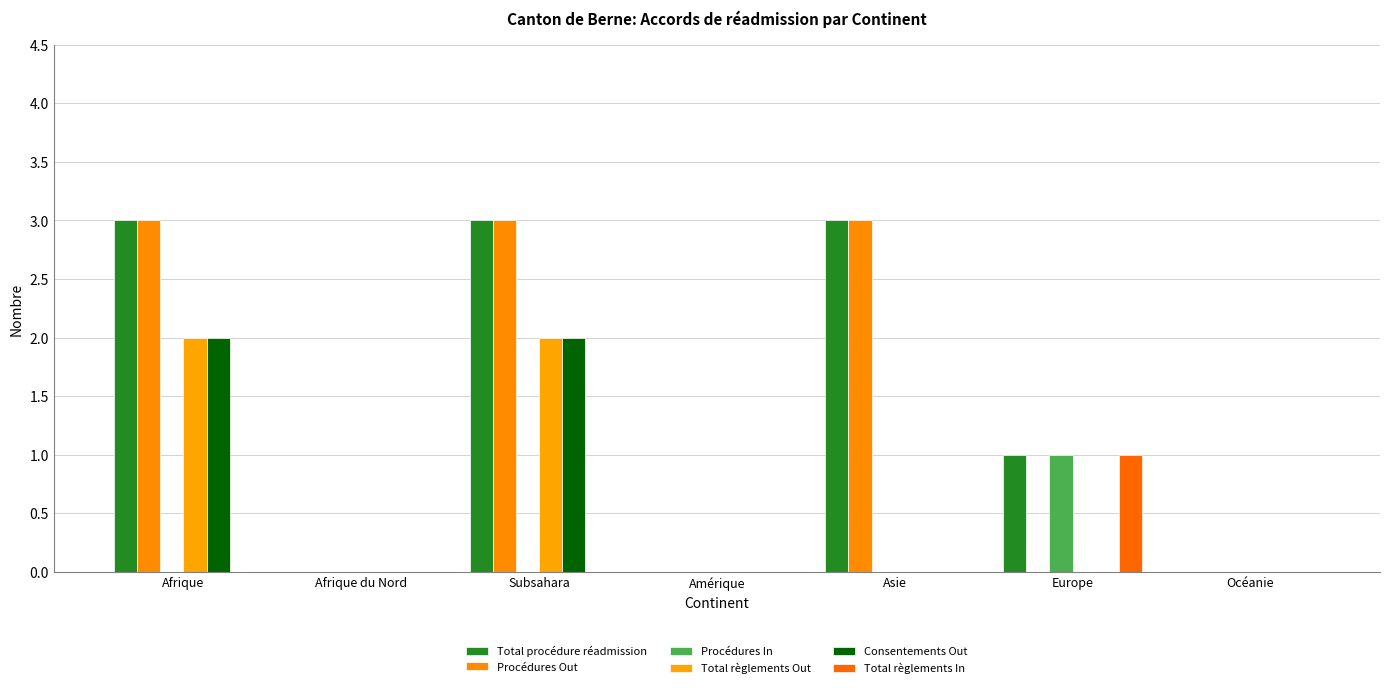

True or false: Total règlements Out has a value of -1 at Europe.

False